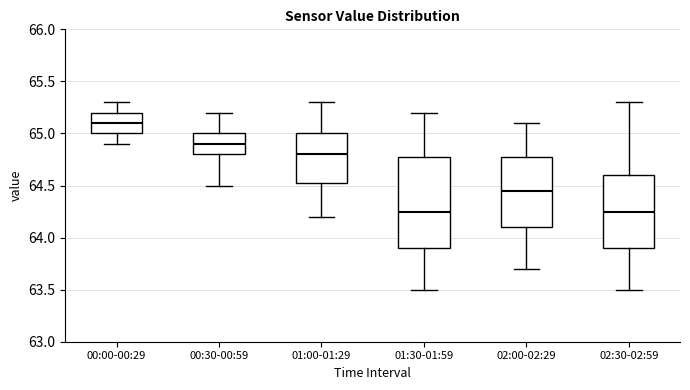

Reading left to right, transcribe this box plot: for each box, give where its median line is, the range the box spans, and where its two whiskers end, as read against the y-axis. The values are not printed on the chart, so give them approximately, as read against the axis.

00:00-00:29: median 65.10, box 65.00 to 65.20, whiskers 64.90 to 65.30
00:30-00:59: median 64.90, box 64.80 to 65.00, whiskers 64.50 to 65.20
01:00-01:29: median 64.80, box 64.55 to 65.00, whiskers 64.20 to 65.30
01:30-01:59: median 64.25, box 63.90 to 64.80, whiskers 63.50 to 65.20
02:00-02:29: median 64.45, box 64.10 to 64.80, whiskers 63.70 to 65.10
02:30-02:59: median 64.25, box 63.90 to 64.60, whiskers 63.50 to 65.30